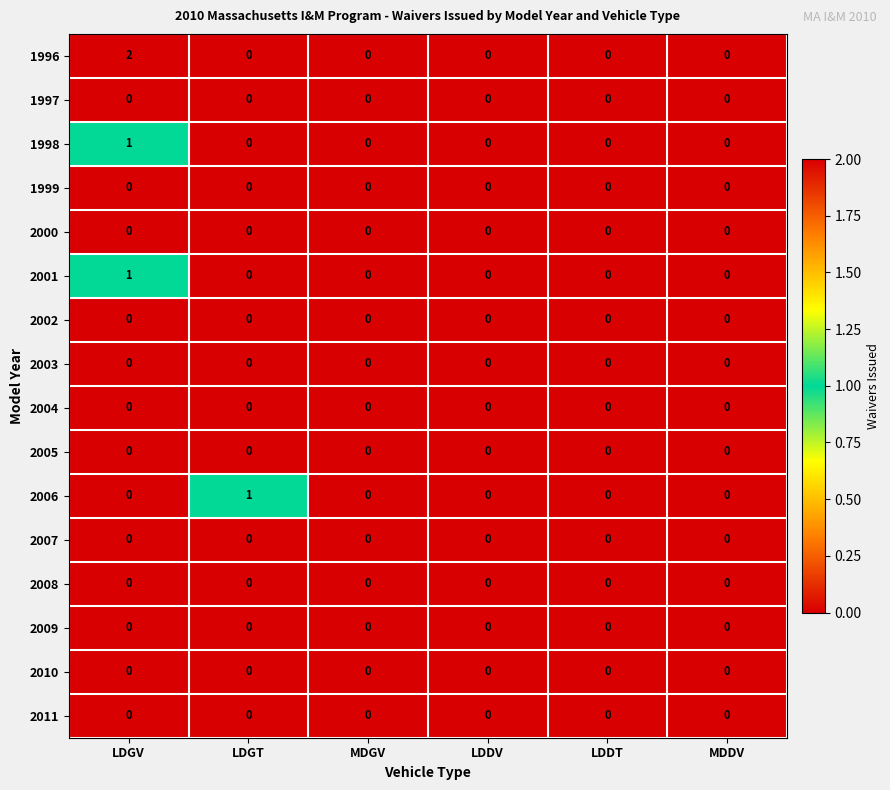

At which category is the sum across all series the highest?

LDGV